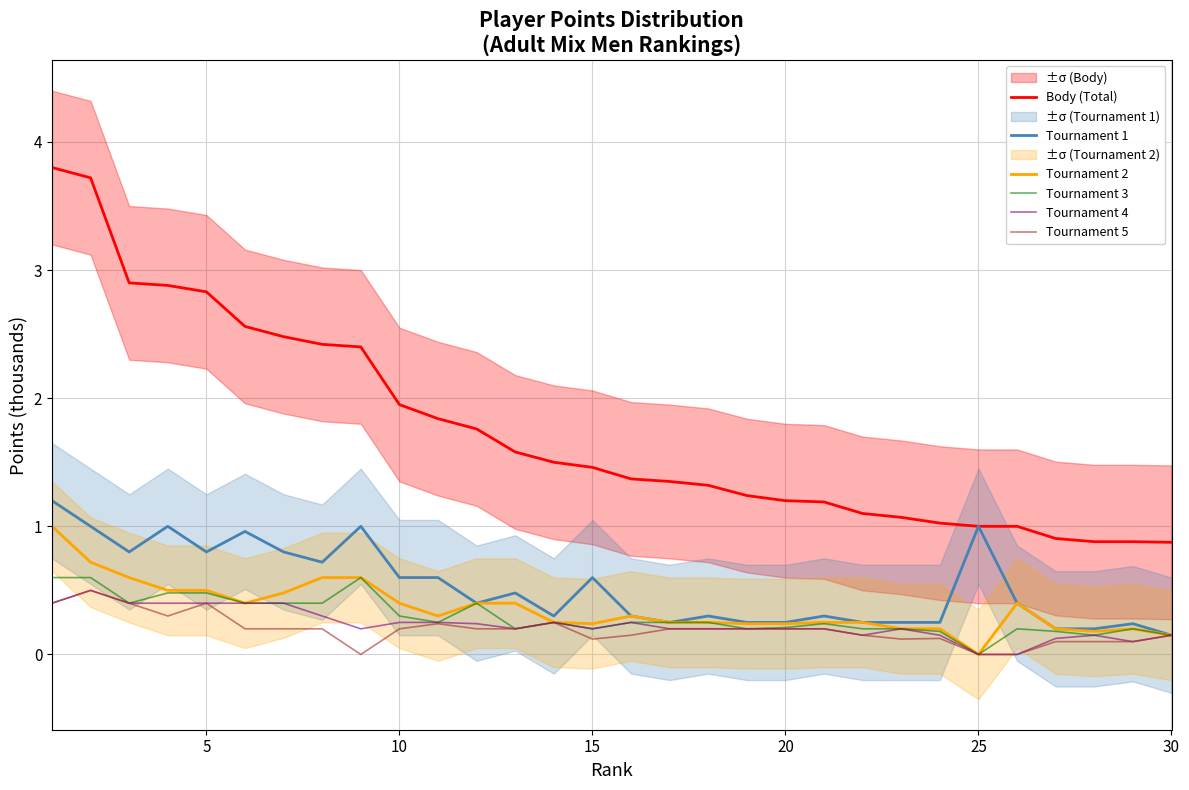

The Tournament 1 series shows 0.8 at 5. True or false?

True